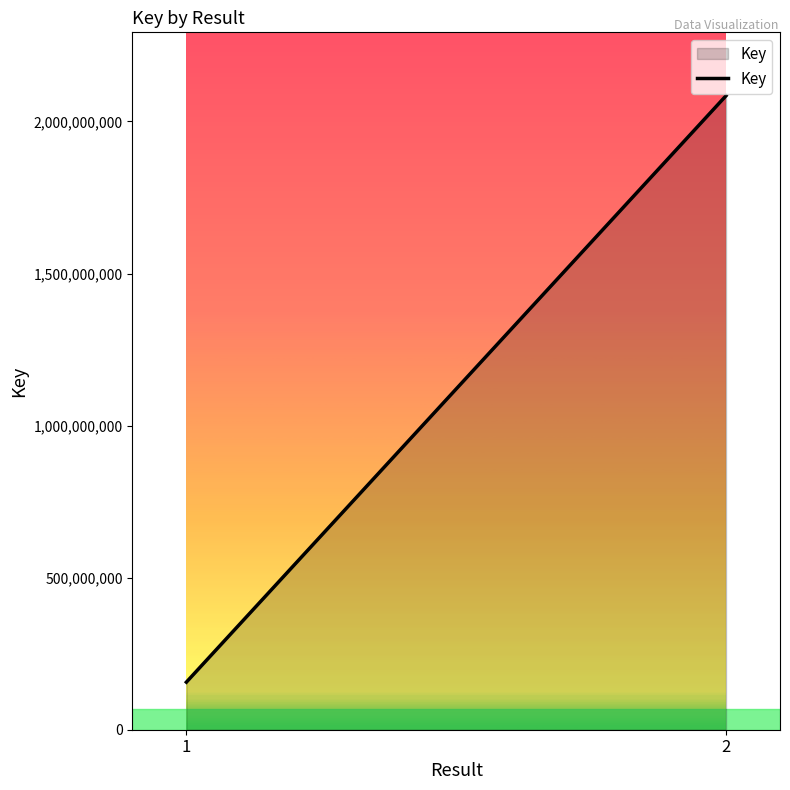

How many data points are less than 2084560048?

1